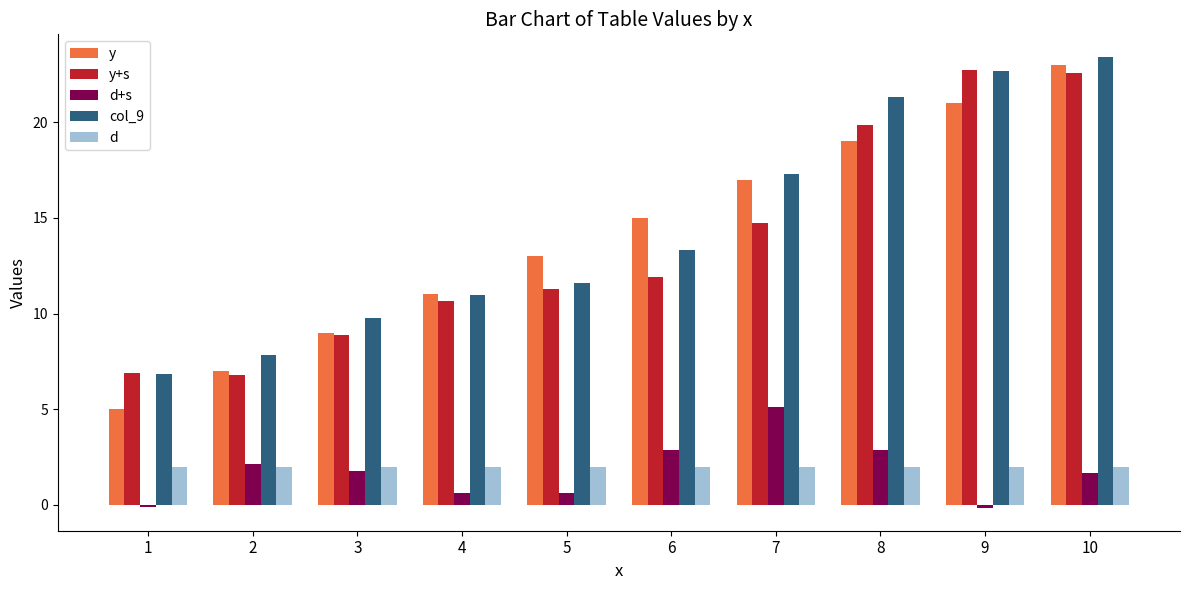

True or false: d has a value of 2.0 at 1.

True